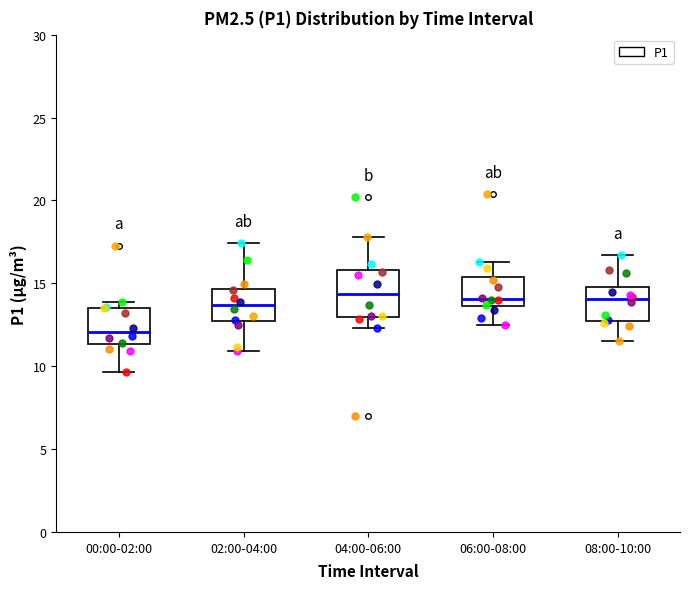

Reading left to right, transcribe this box plot: for each box, give where its median line is, the range the box spans, and where its two whiskers end, as read against the y-axis. The values are not printed on the chart, so give them approximately, as read against the axis.

00:00-02:00: median 12.0, box 11.5 to 13.5, whiskers 9.5 to 14.0
02:00-04:00: median 13.5, box 12.5 to 14.5, whiskers 11.0 to 17.5
04:00-06:00: median 14.5, box 13.0 to 16.0, whiskers 12.5 to 18.0
06:00-08:00: median 14.0, box 13.5 to 15.5, whiskers 12.5 to 16.5
08:00-10:00: median 14.0, box 13.0 to 15.0, whiskers 11.5 to 16.5